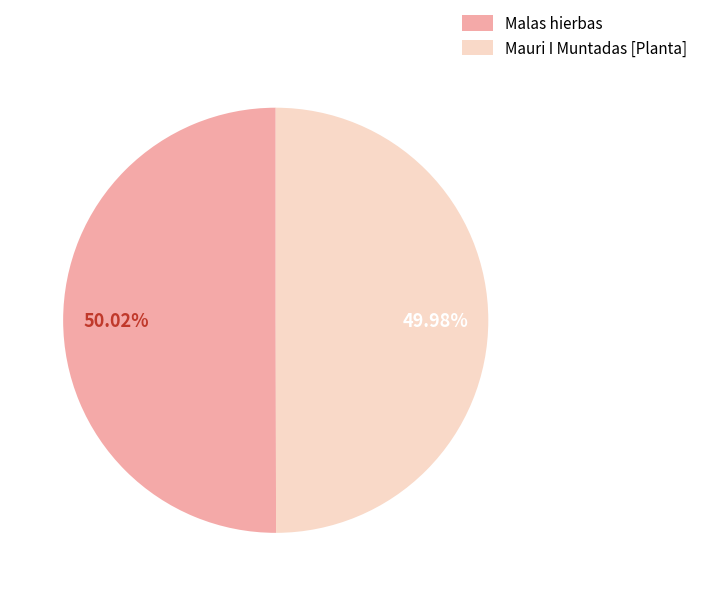

To the nearest percent, what percentage of the pie is Malas hierbas?

50%